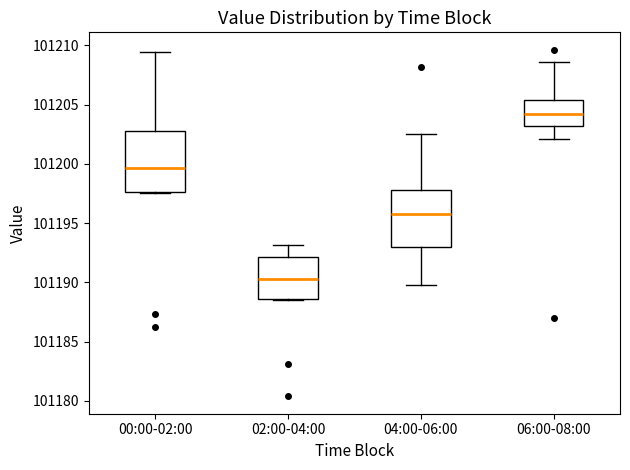

Reading left to right, transcribe this box plot: for each box, give where its median line is, the range the box spans, and where its two whiskers end, as read against the y-axis. The values are not printed on the chart, so give them approximately, as read against the axis.

00:00-02:00: median 101199.5, box 101197.5 to 101203.0, whiskers 101197.5 to 101209.5
02:00-04:00: median 101190.5, box 101188.5 to 101192.0, whiskers 101188.5 to 101193.0
04:00-06:00: median 101196.0, box 101193.0 to 101198.0, whiskers 101190.0 to 101202.5
06:00-08:00: median 101204.0, box 101203.0 to 101205.5, whiskers 101202.0 to 101208.5